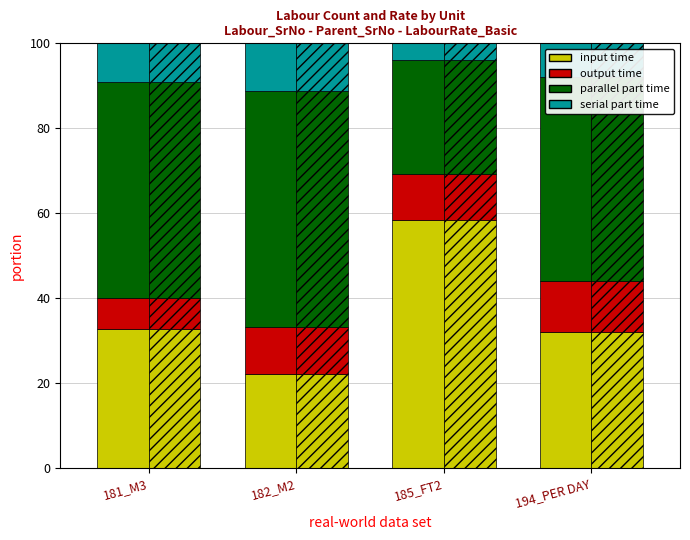

What is the sum of all output time values?

41.1